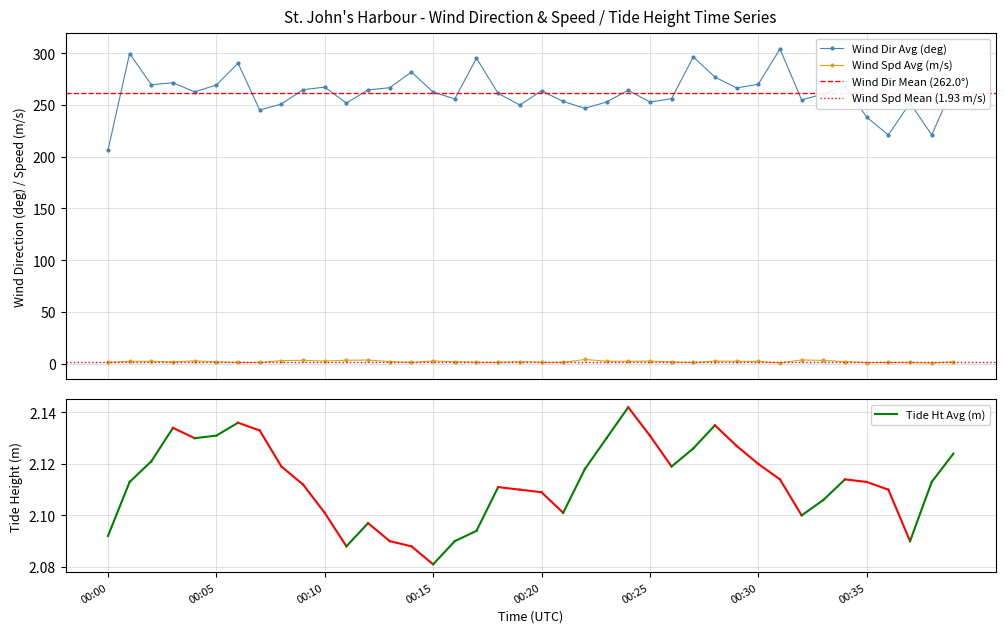

True or false: wind_spd_avg and wind_dir_avg intersect in this chart.

False